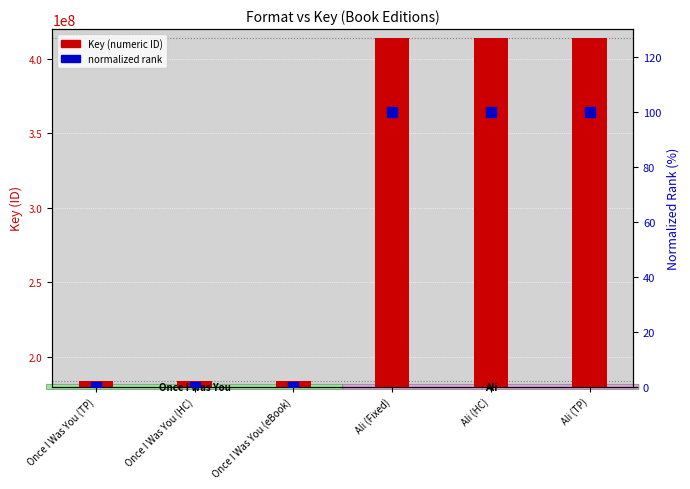

What are all the series names shown in the legend?

Key (numeric ID), normalized rank